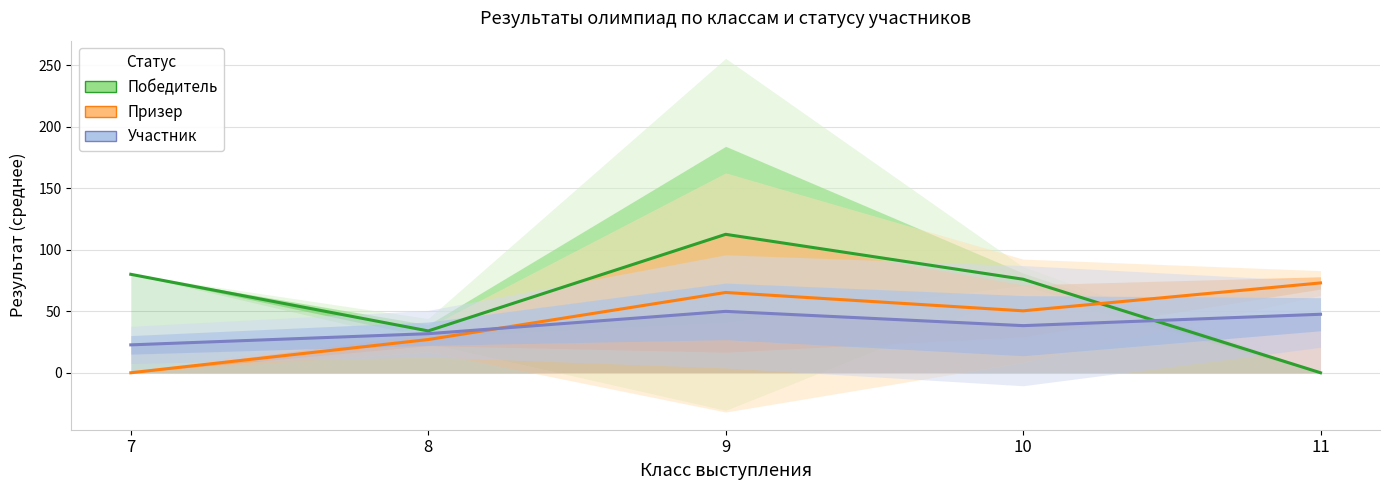

Which has a higher value, 7 or 8?

7